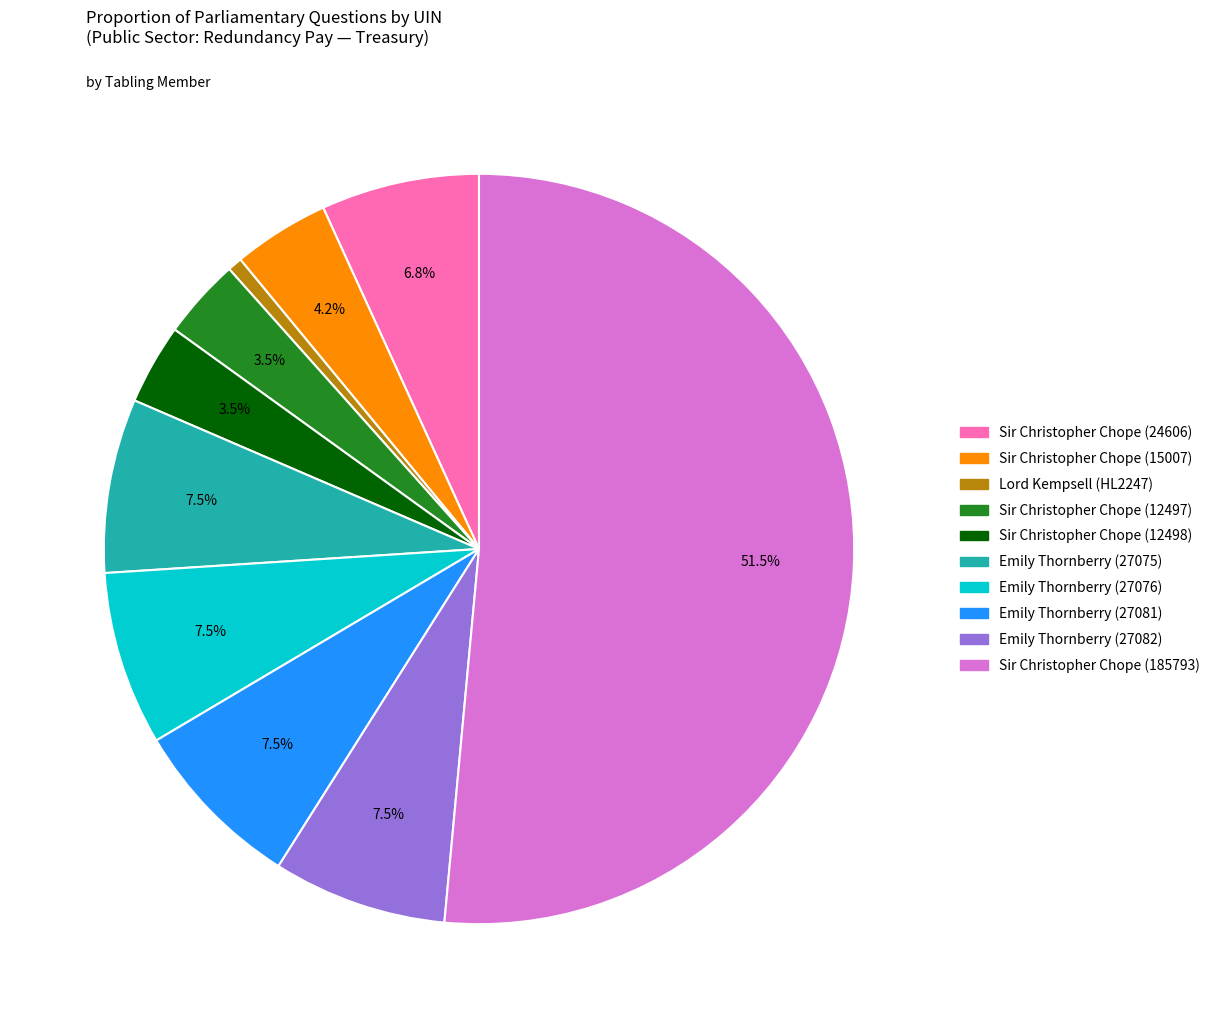

What percentage is the Sir Christopher Chope (15007) slice, to the nearest percent?

4%